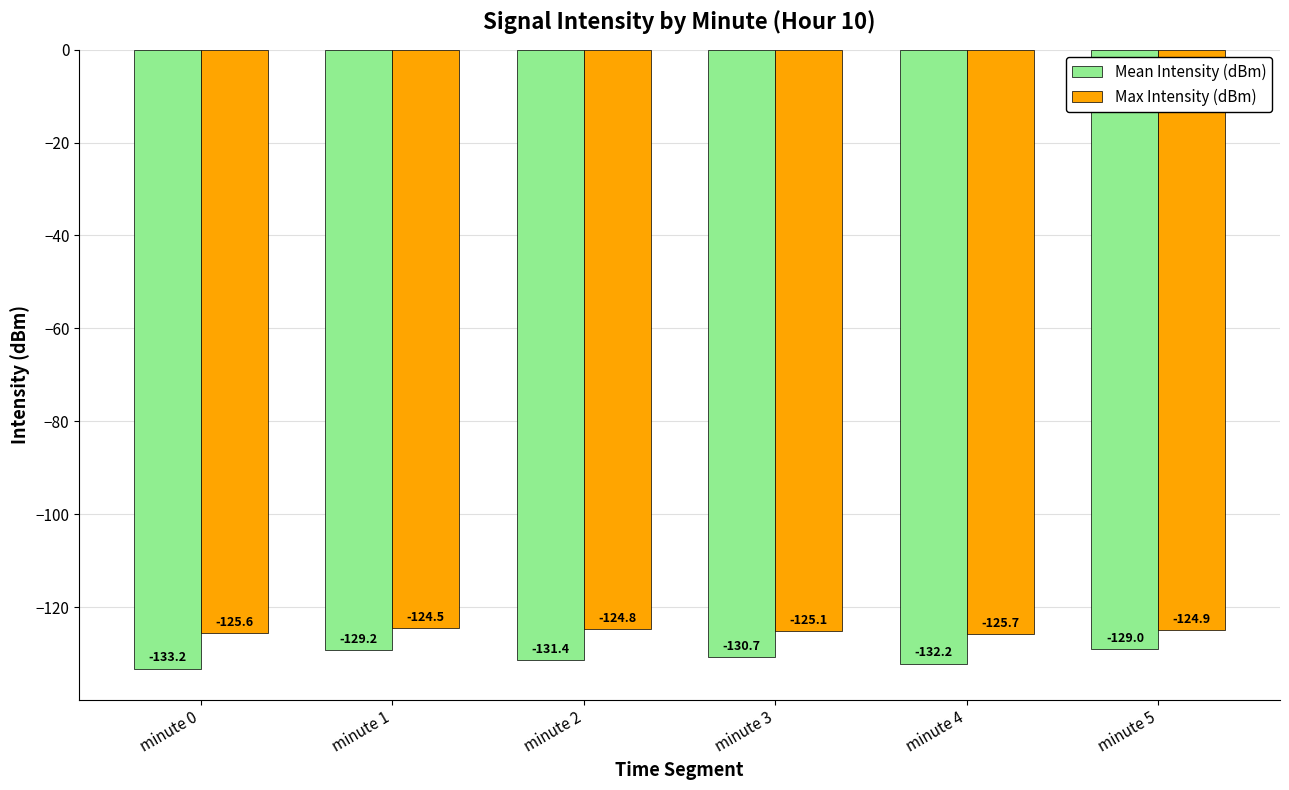

What is the total value across all series at minute 0?

-258.8